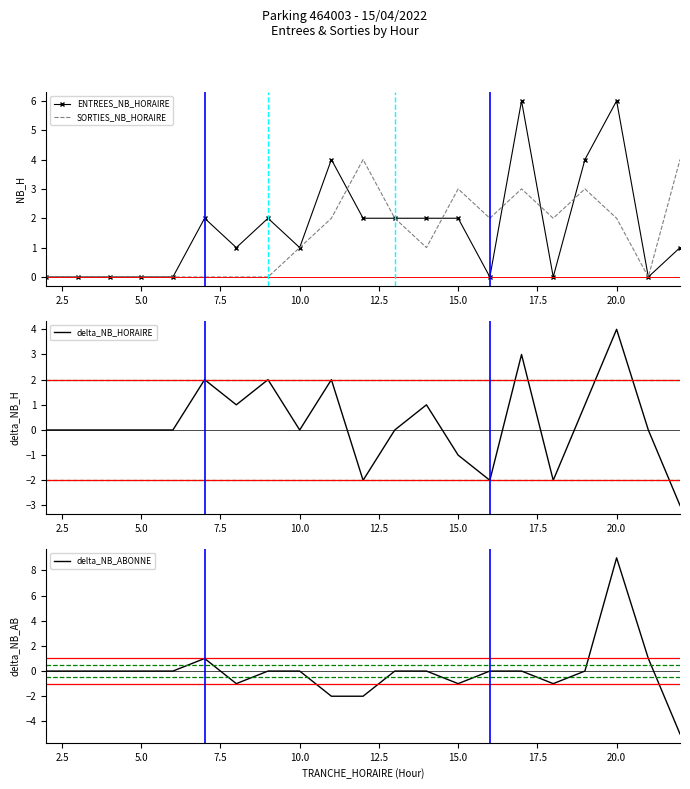

Count the delta_NB_HORAIRE values in the range 0 to 1.

11